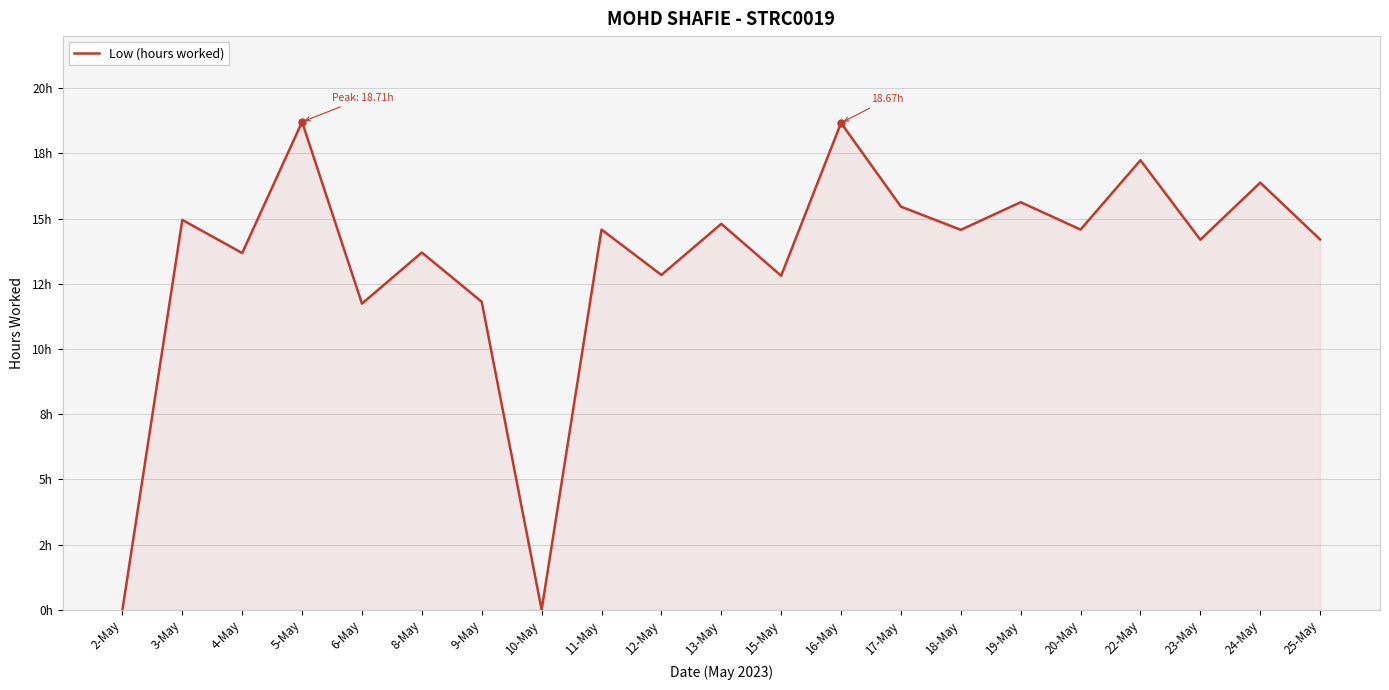

Does the chart have visible grid lines?

Yes